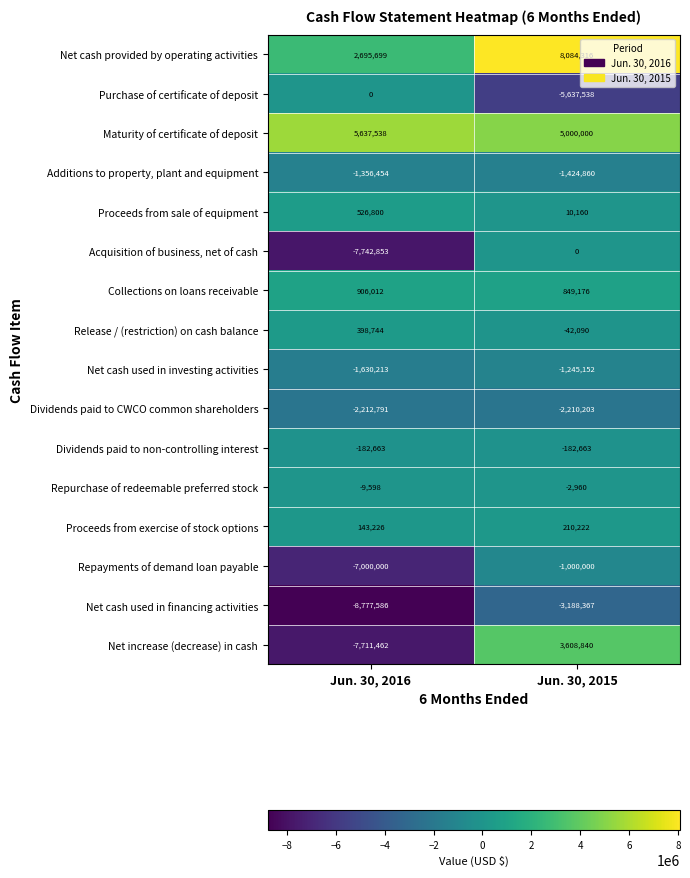

Rank the categories by Repurchase of redeemable preferred stock value from highest to lowest.

Jun. 30, 2015, Jun. 30, 2016